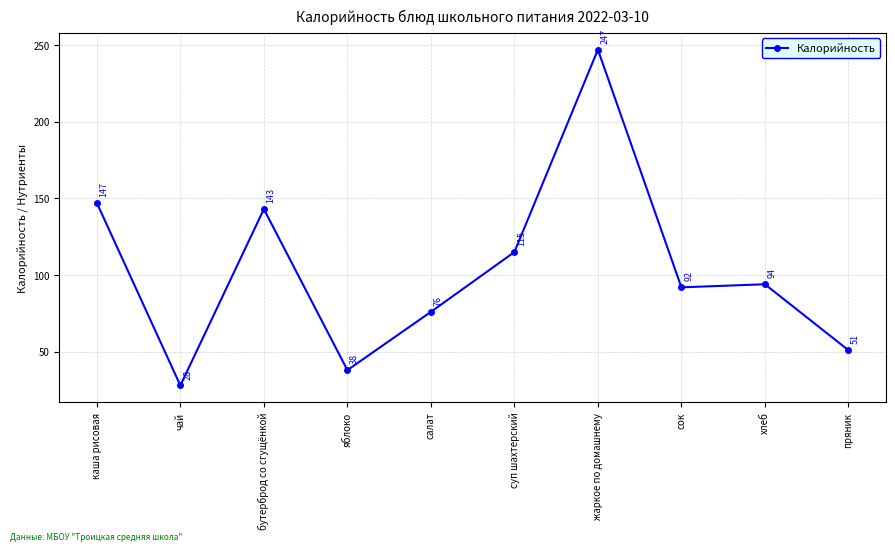

How many points are lower than both their immediate neighbors (excluding endpoints)?

3